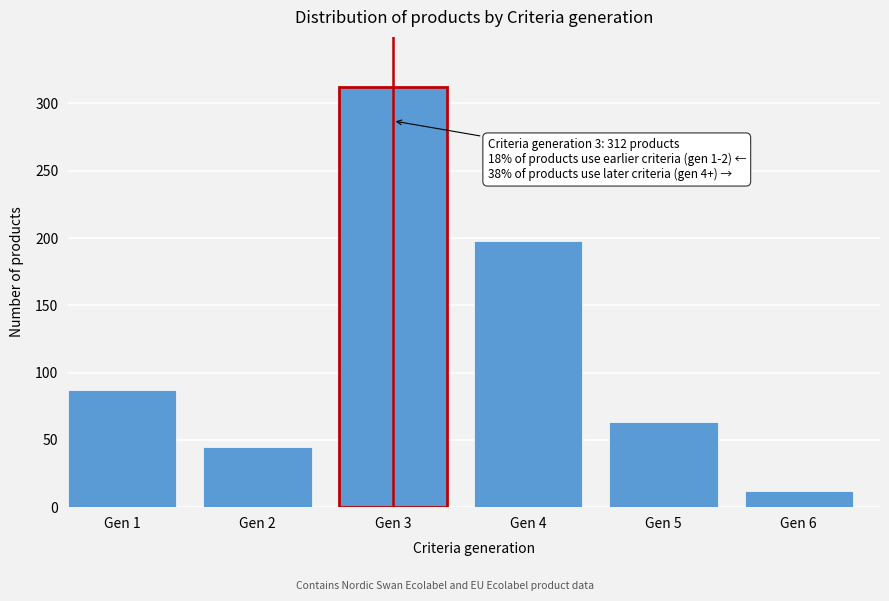

Reading left to right, extract all data points from this chart.

Gen 1=87	Gen 2=45	Gen 3=312	Gen 4=198	Gen 5=63	Gen 6=12